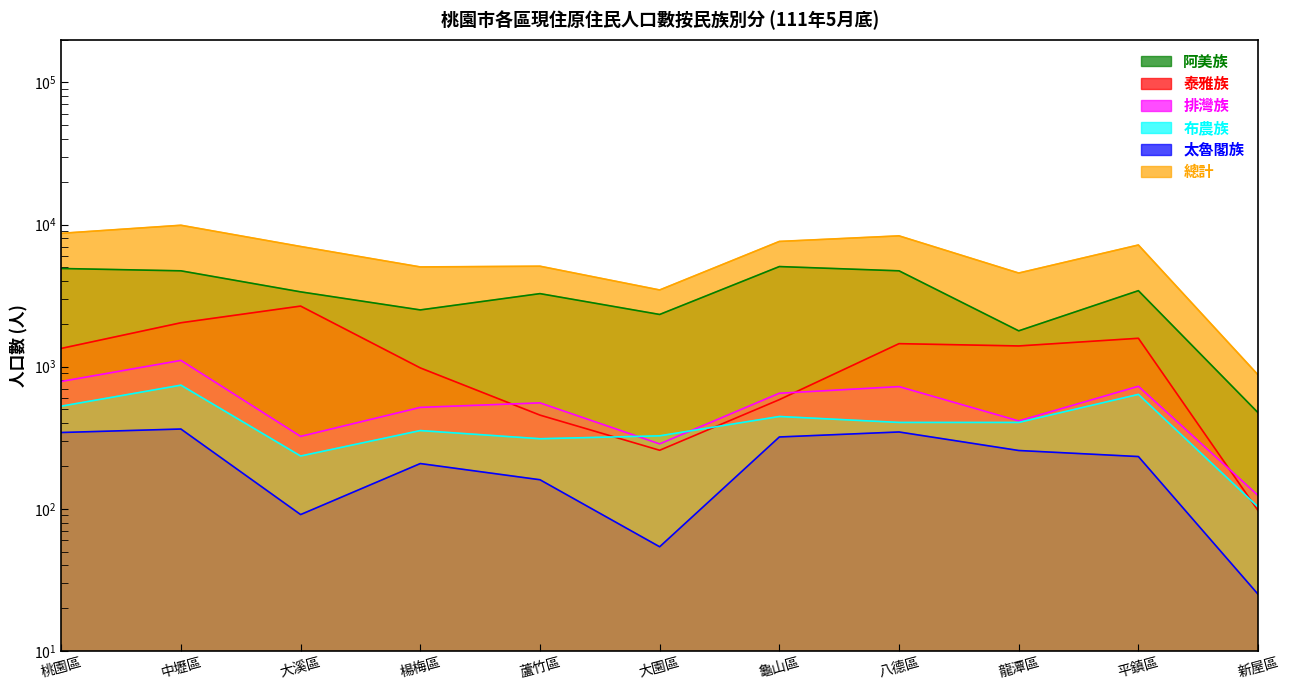

How many data points in 太魯閣族 are above 233?

5